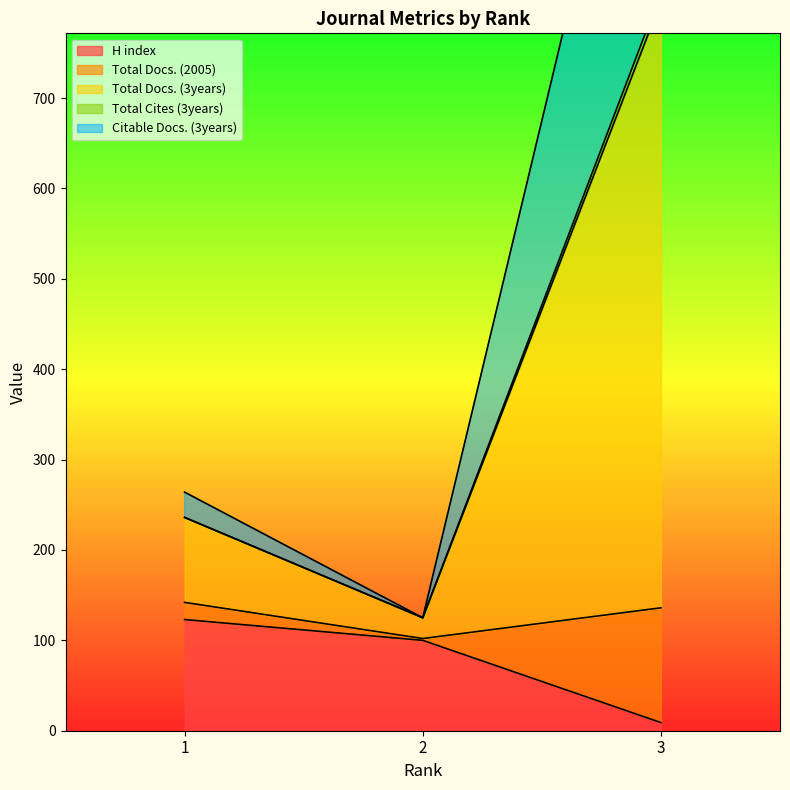

What is the difference between the Total Docs. (3years) values at 3 and 1?

581